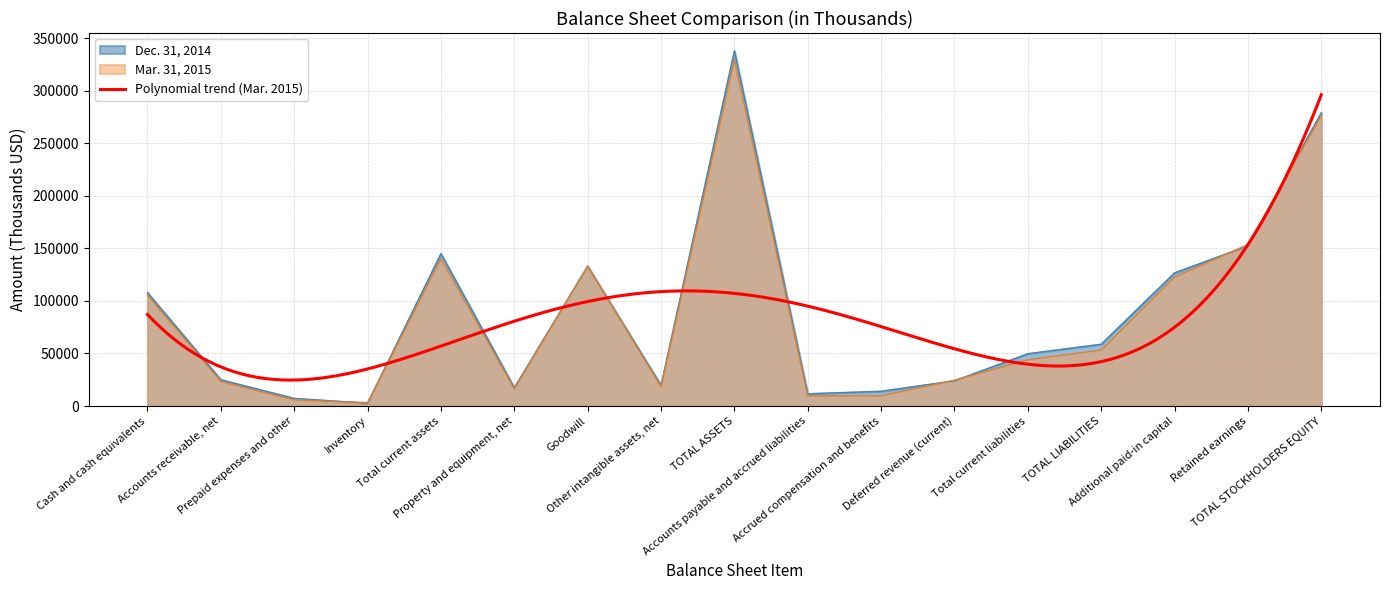

Rank the series by their average value, from lowest to highest.

Mar. 31, 2015, Dec. 31, 2014